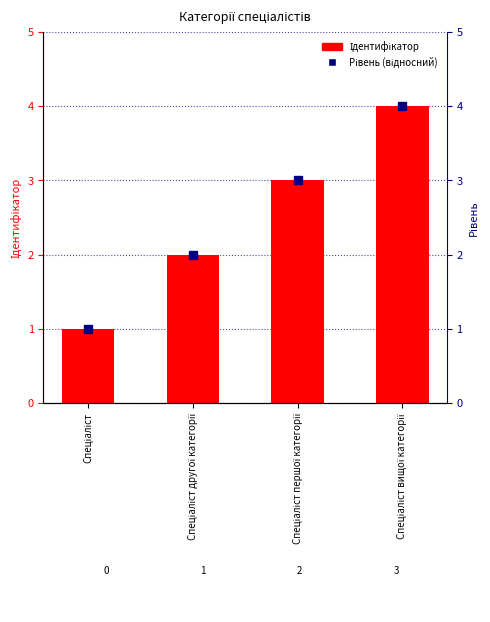

What are all the series names shown in the legend?

Ідентифікатор, Рівень (відносний)